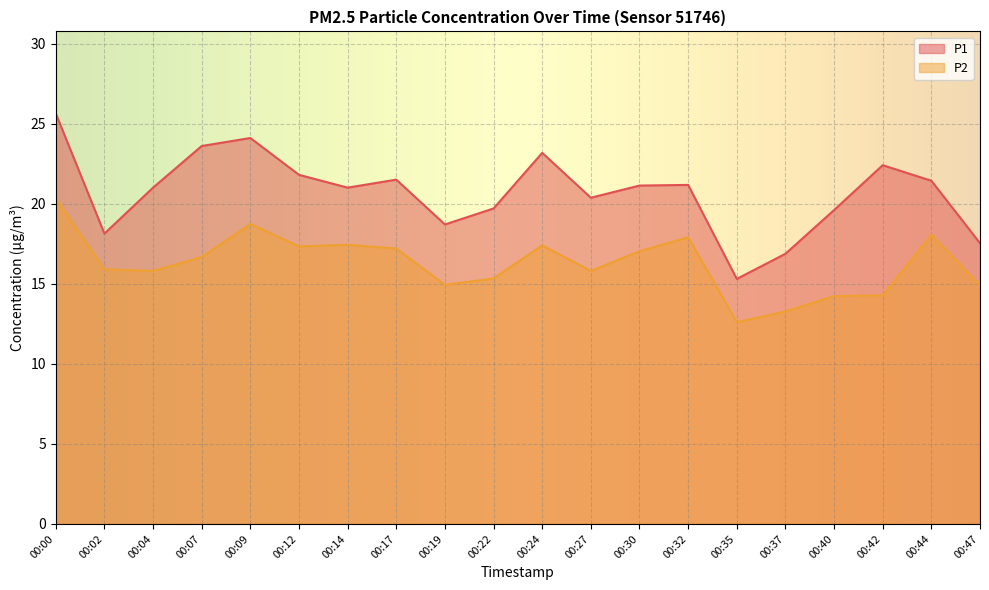

Reading right to left, list all the values displayed in this chart.

P1: 17.5	21.4	22.4	19.6	16.9	15.3	21.2	21.1	20.4	23.2	19.7	18.7	21.5	21.0	21.8	24.1	23.6	21.0	18.1	25.6
P2: 14.9	18.1	14.3	14.2	13.3	12.6	17.9	17.0	15.8	17.4	15.3	14.9	17.2	17.4	17.3	18.7	16.7	15.8	15.9	20.3